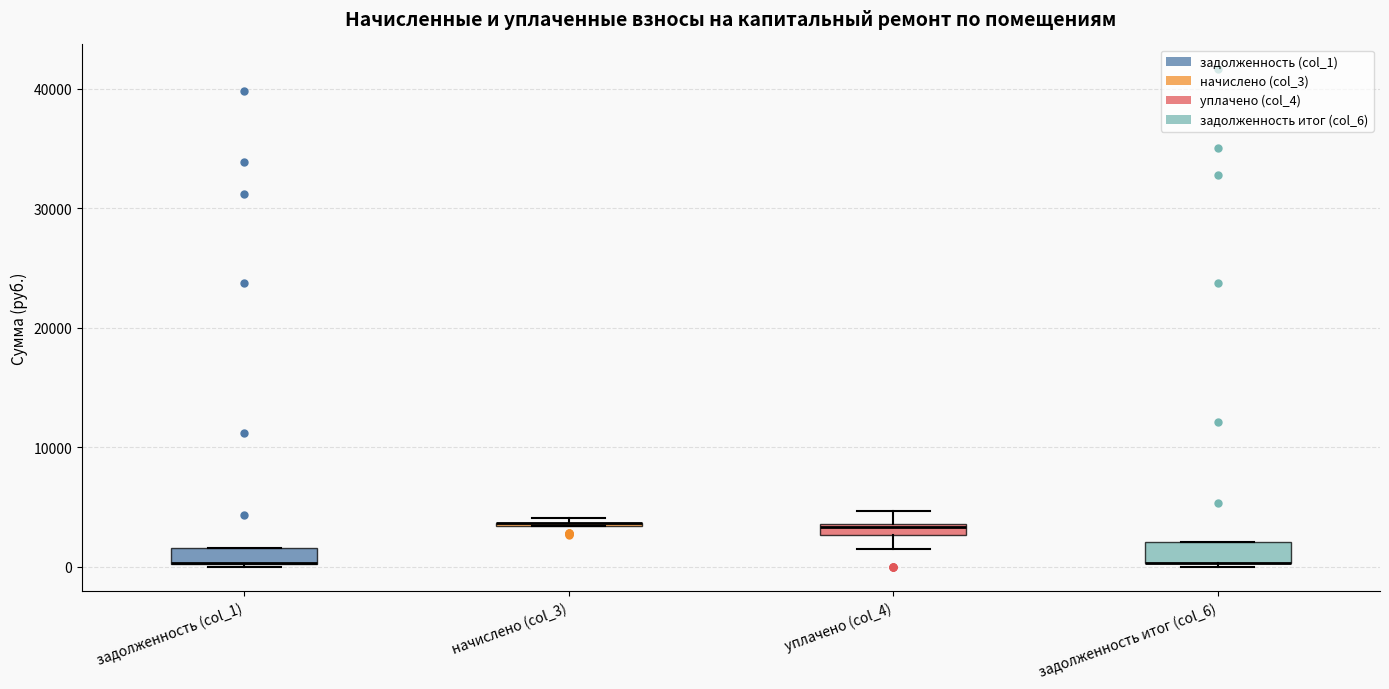

Where is the upper edge of the box for задолженность (col_1) on the y-axis? The values are not printed on the chart, so give them approximately, as read against the axis.

2000